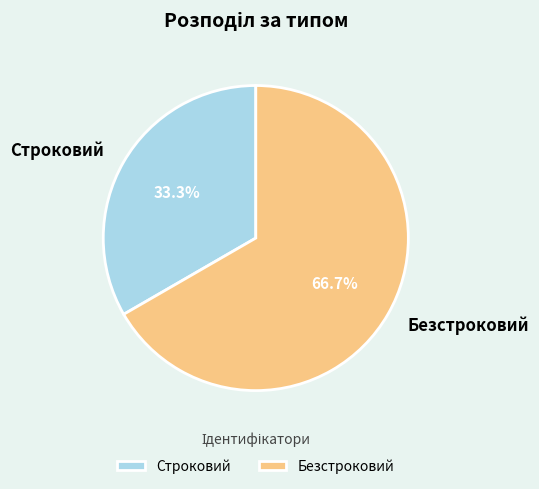

Count the number of slices in the pie.

2